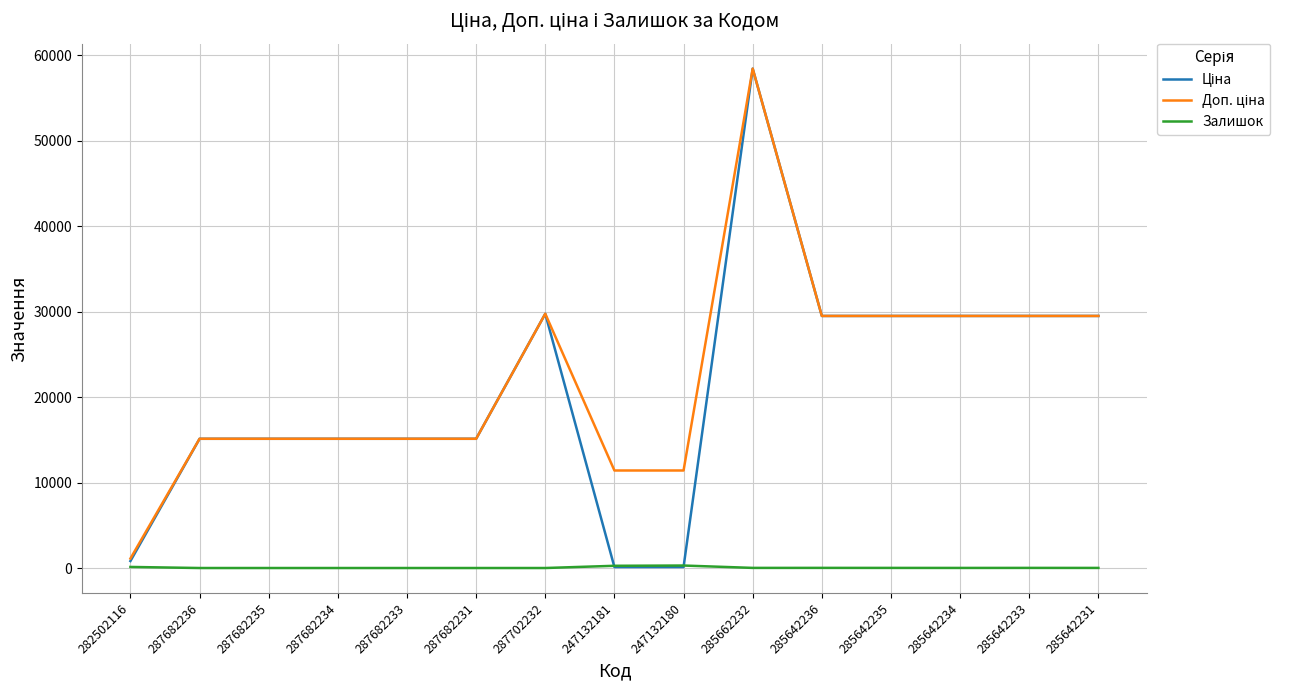

What position from the right is 285642236?

5